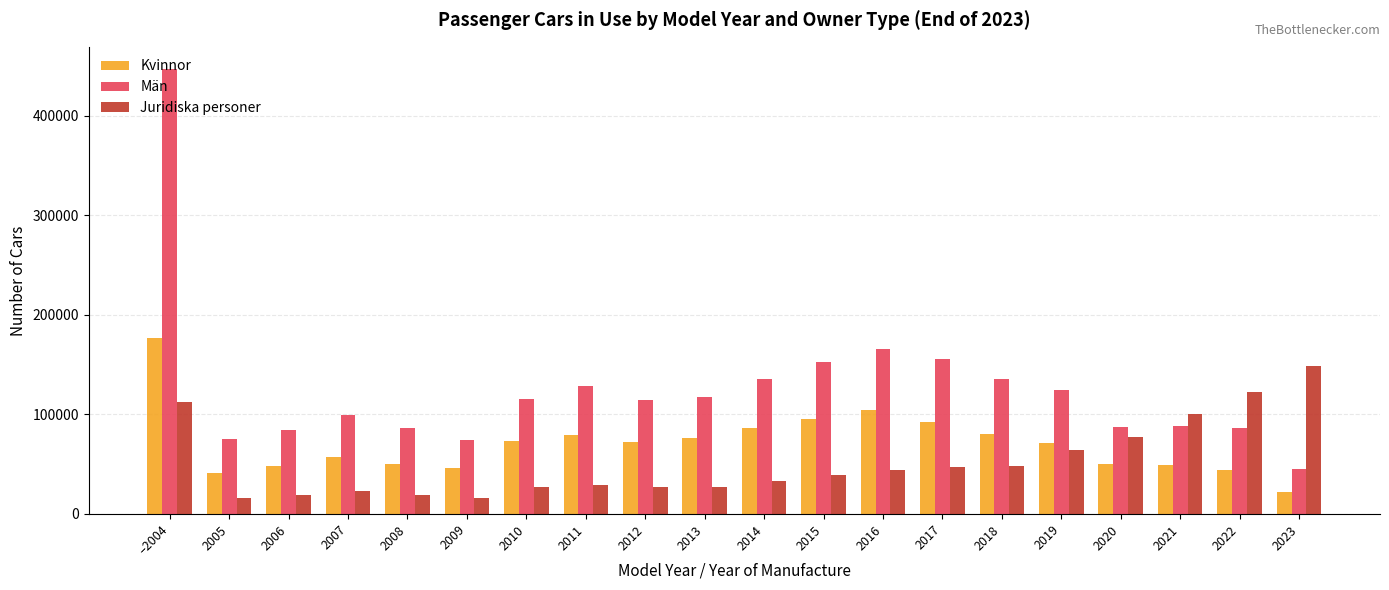

What is the maximum value shown in the chart?

446983